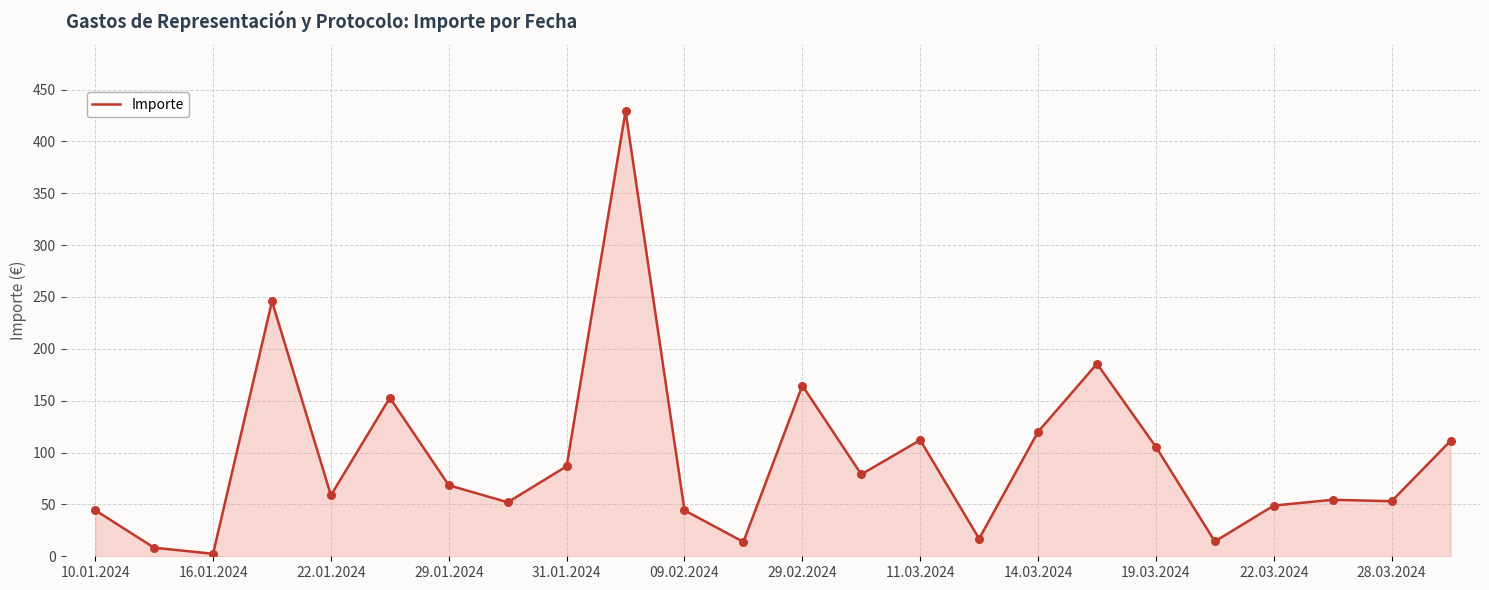

What is the maximum value shown in the chart?

429.2